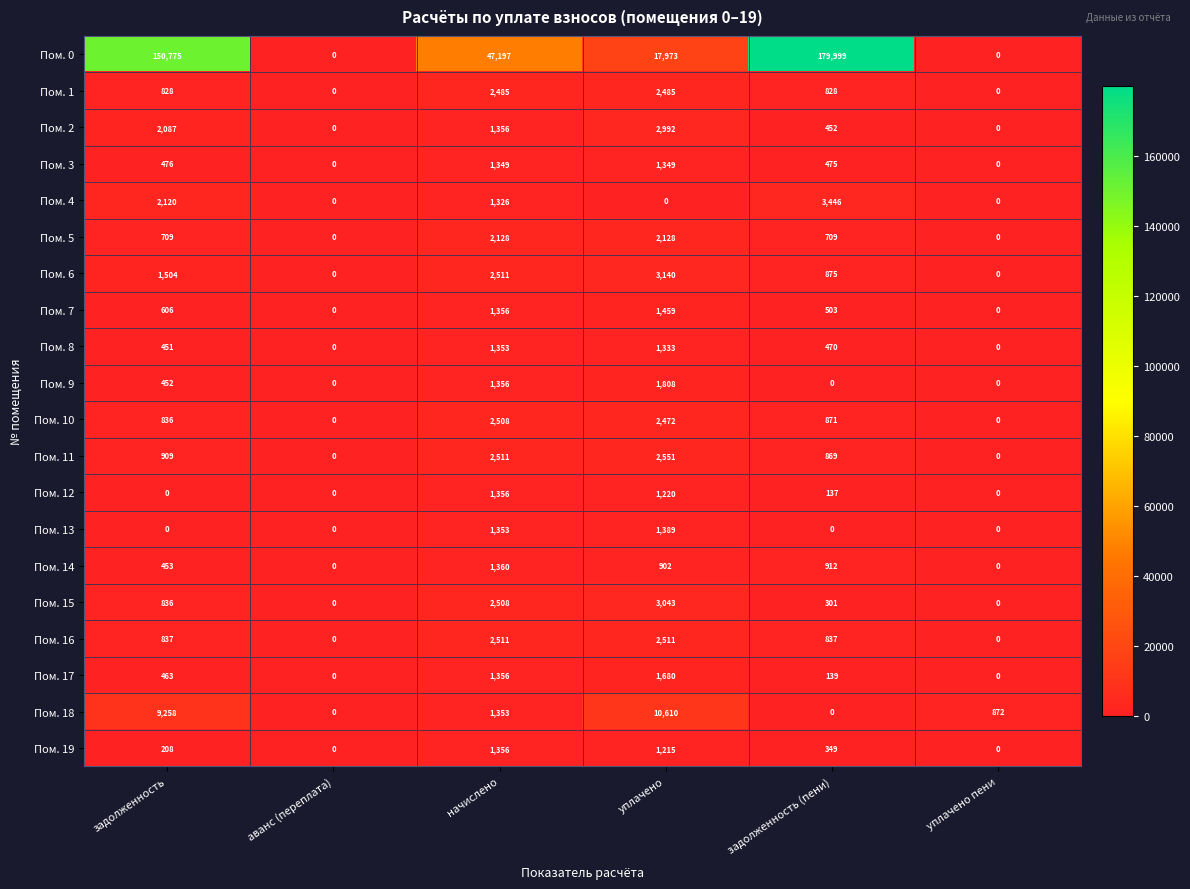

What is the spread (max minus min) of values at уплачено?

17973